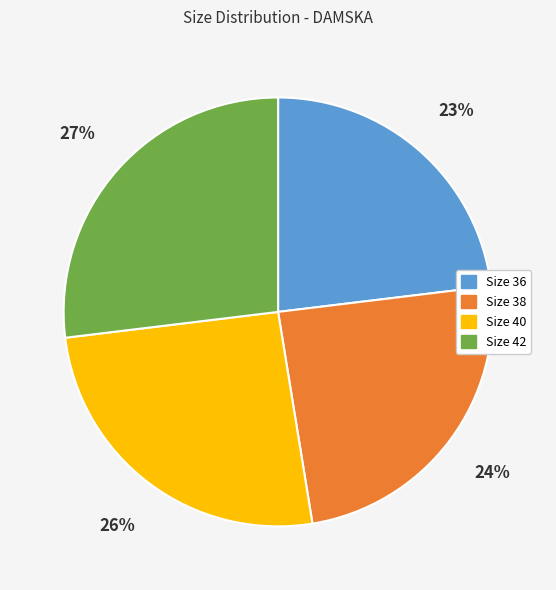

To the nearest percent, what percentage of the pie is Size 38?

24%